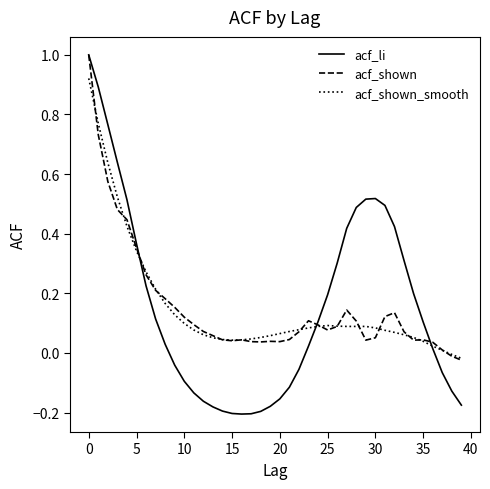

Which series has the widest spread of values?

acf_li